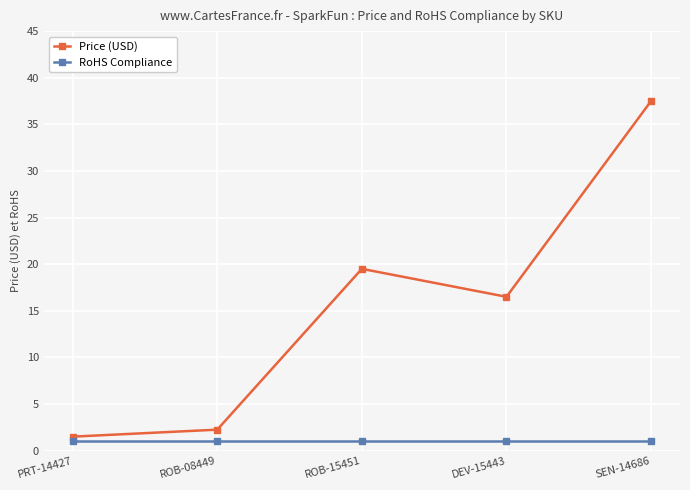

The Price (USD) series shows 19.5 at ROB-15451. True or false?

True